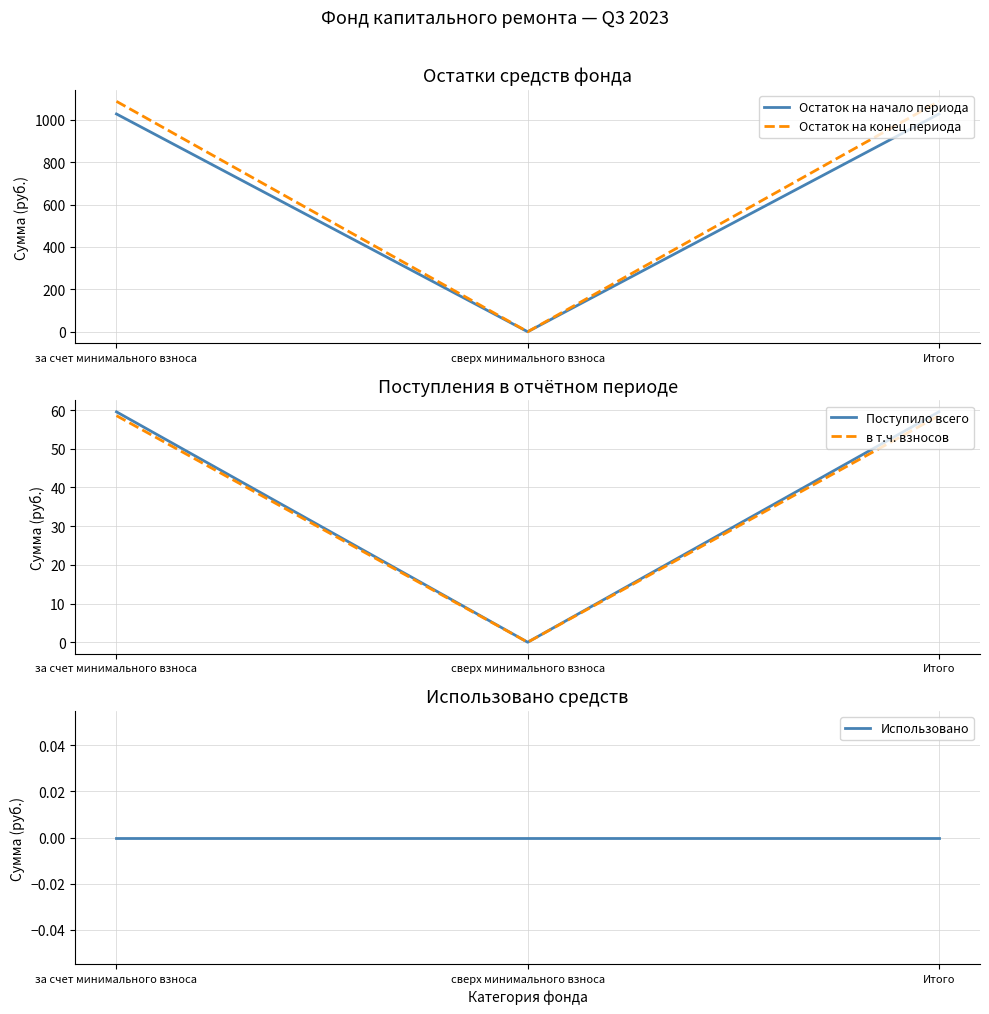

Does the chart have visible grid lines?

Yes